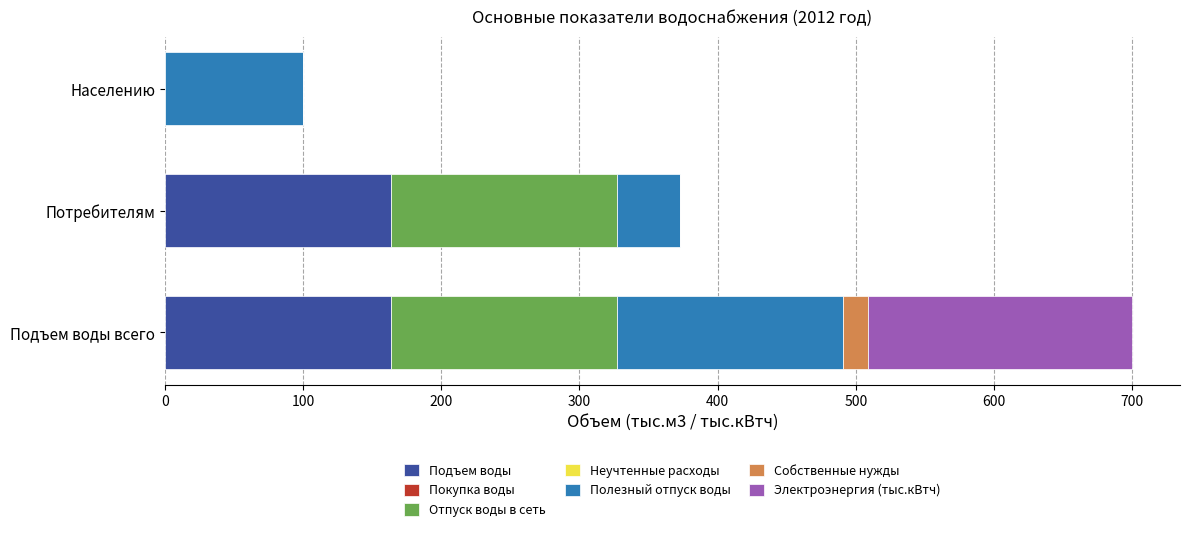

What is the sum of the Подъем воды values at Населению and Подъем воды всего?

163.7